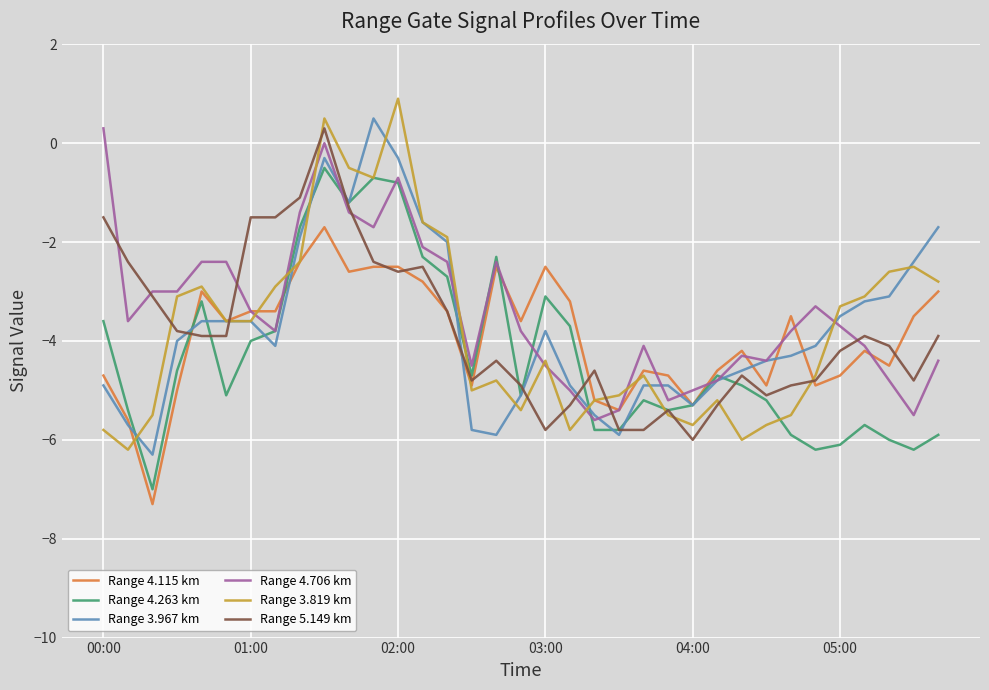

What is the lowest value of the Range 4.263 km series?

-7.0